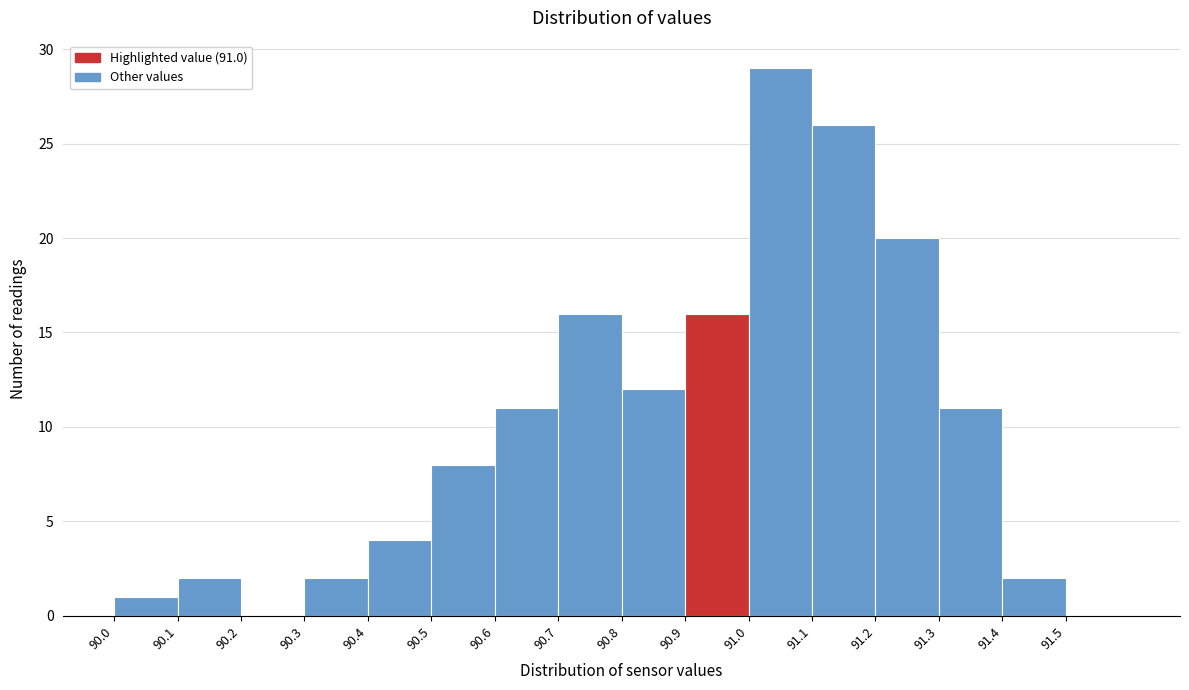

Reading left to right, extract all data points from this chart.

90.0=1	90.1=2	90.2=0	90.3=2	90.4=4	90.5=8	90.6=11	90.7=16	90.8=12	90.9=16	91.0=29	91.1=26	91.2=20	91.3=11	91.4=2	91.5=0